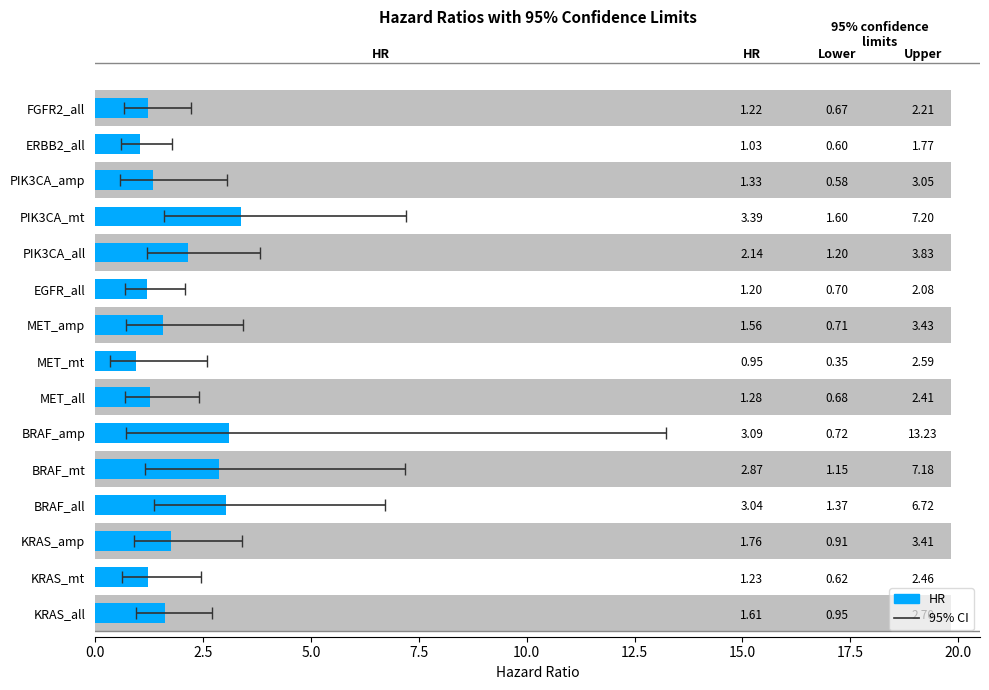

What is the sum of all values?

27.7